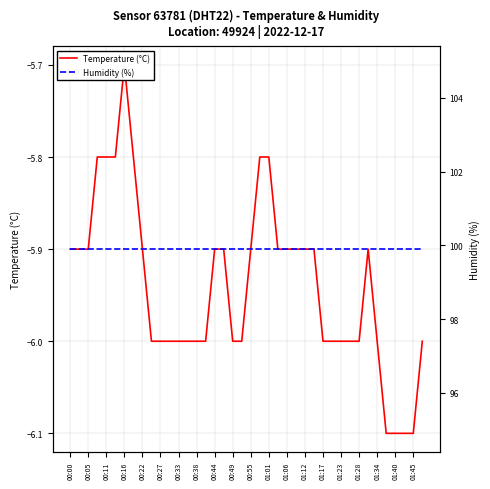

What is the sum of the Temperature (°C) values at 00:49 and 01:40?

-12.1